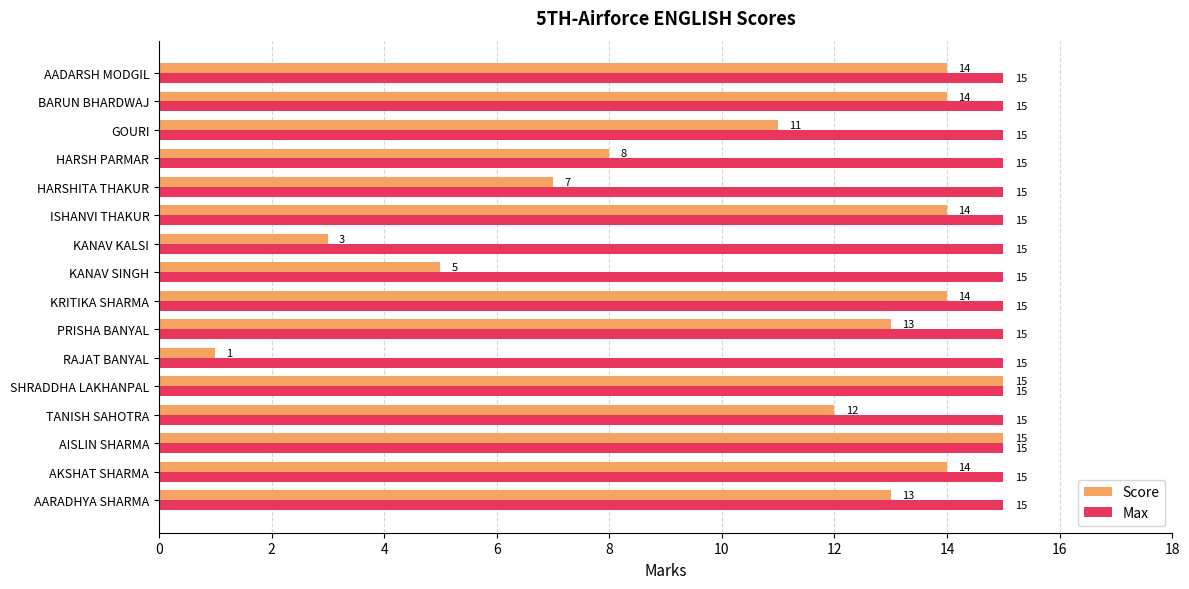

What is the difference between the highest and lowest values at HARSH PARMAR?

7